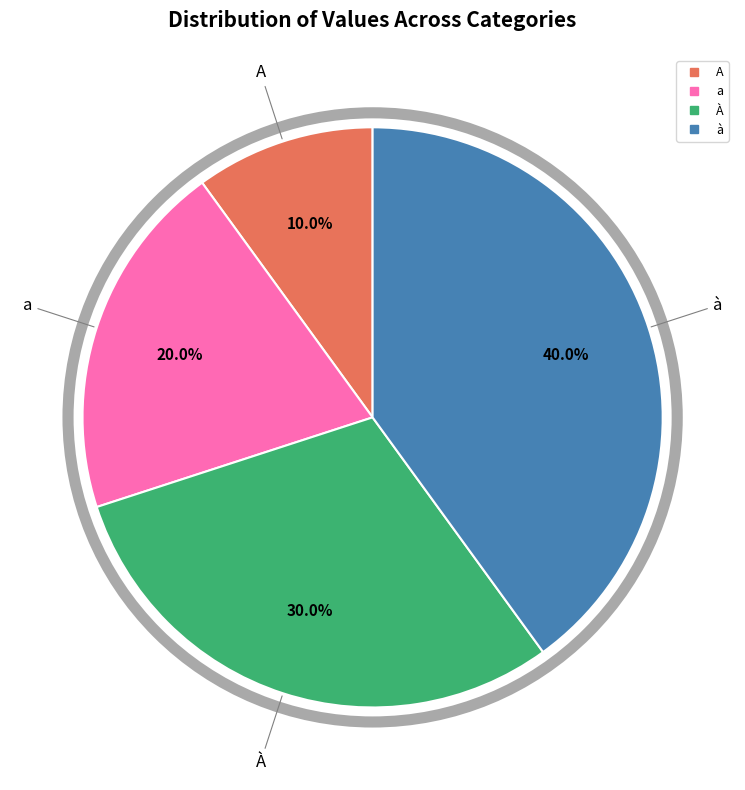

To the nearest percent, what is the combined percentage of À and a?

50%